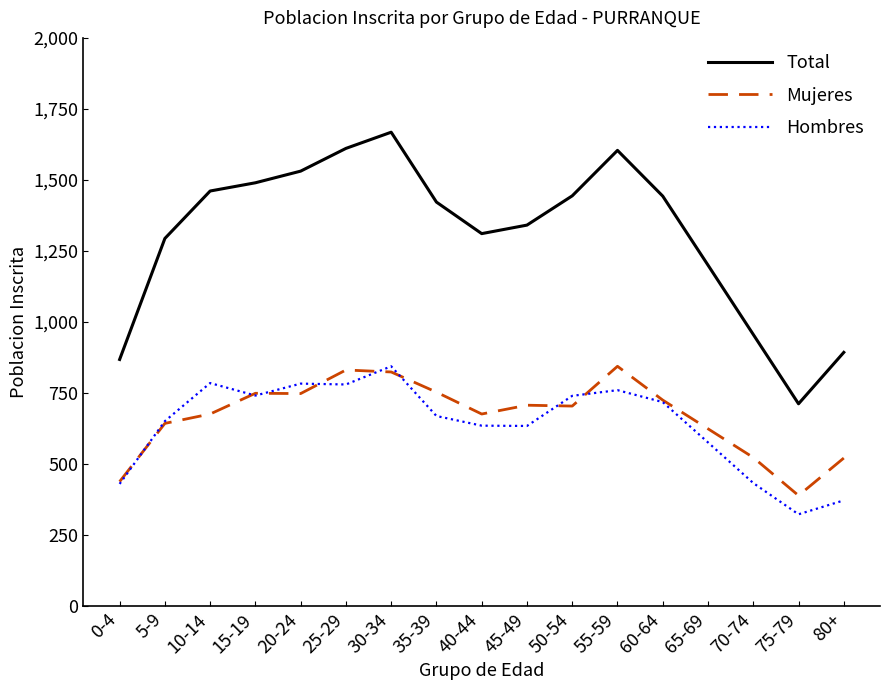

What is the average value of the Total series?

1309